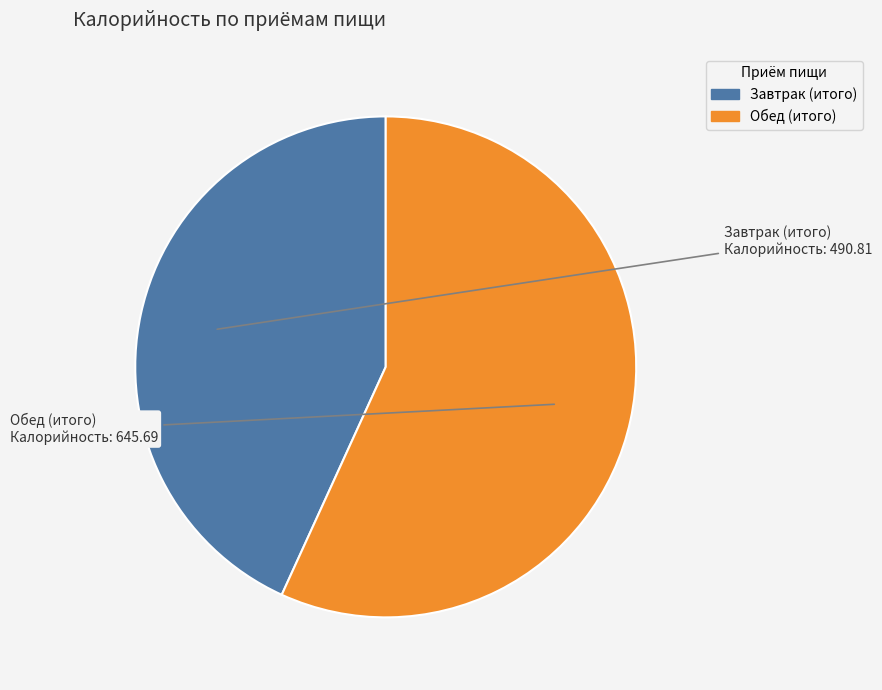

Combined, do Обед (итого) and Завтрак (итого) account for over 50%?

Yes